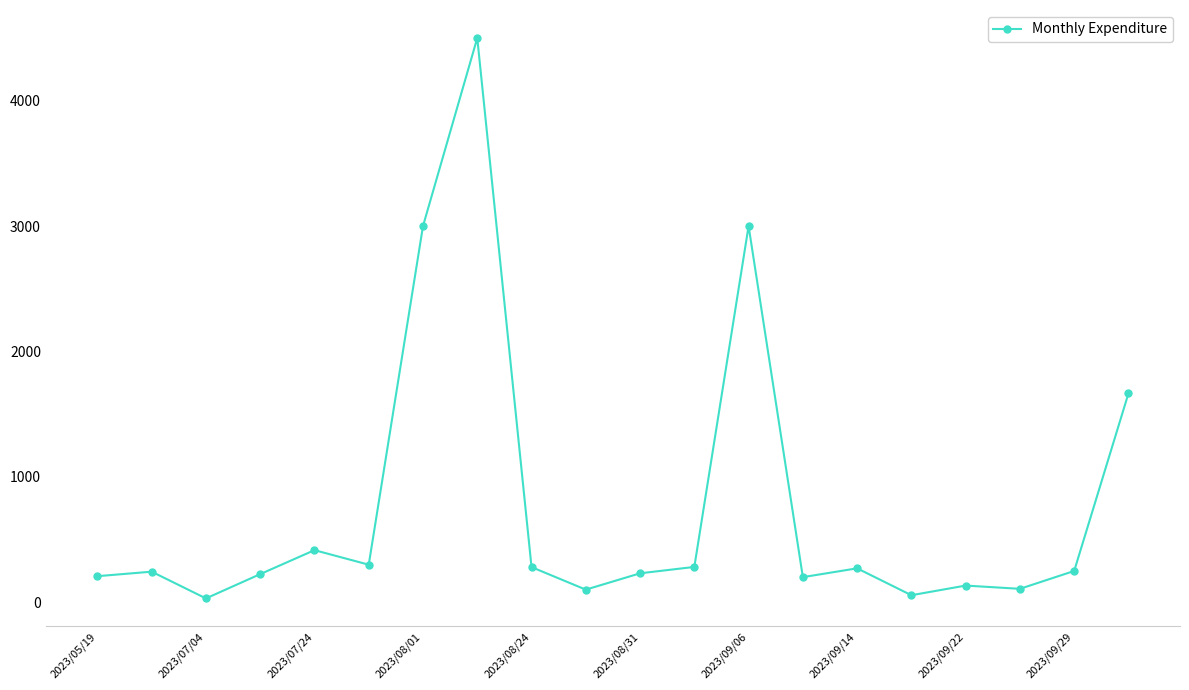

Is this an area chart (filled region under the line)?

No